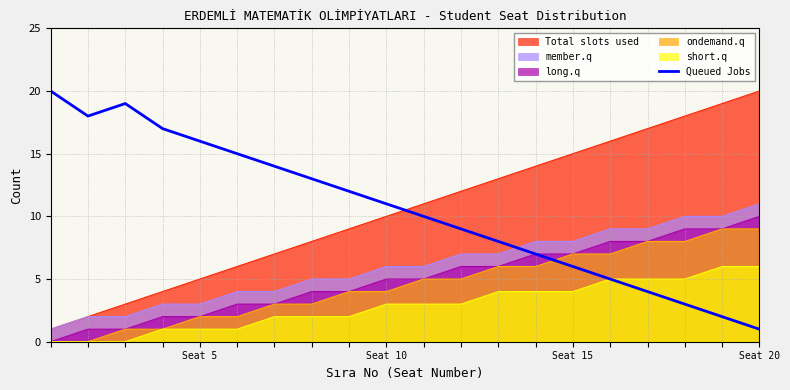

How many lines are shown in the chart?

6